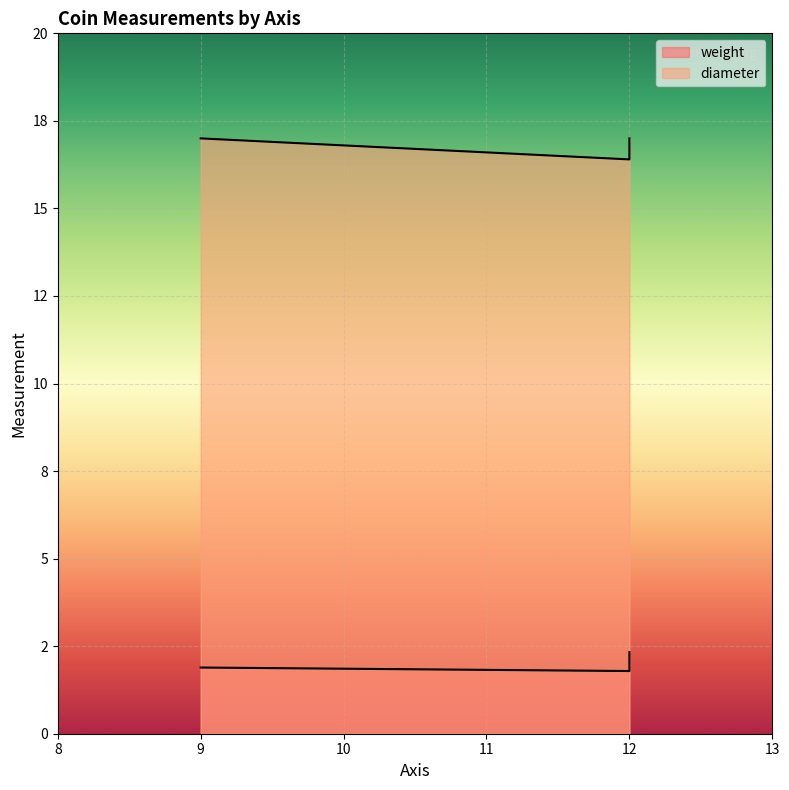

What is the value of the diameter point at the 2nd from the left?

16.4